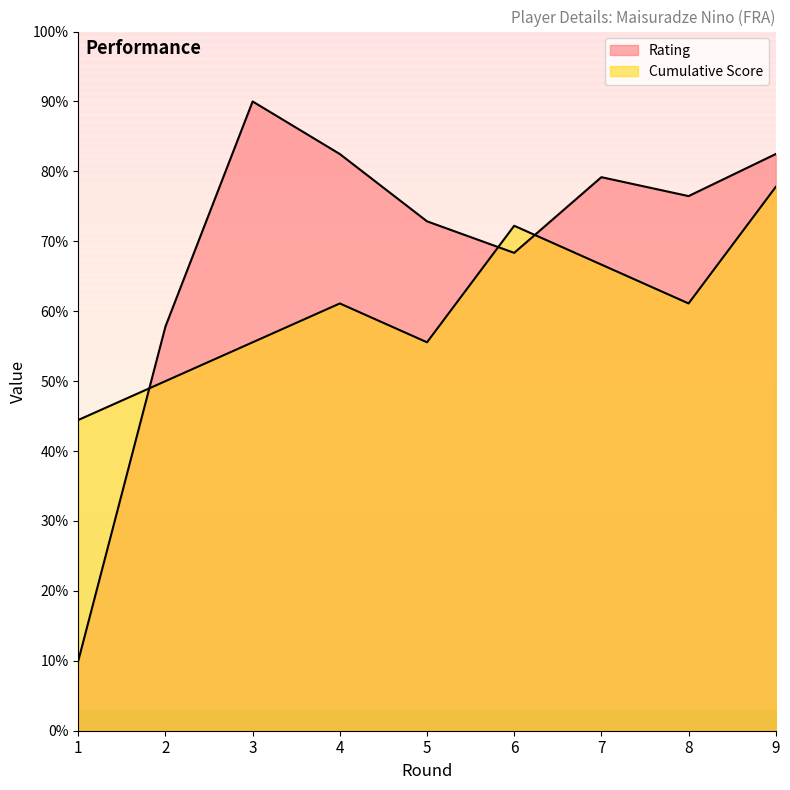

True or false: Cumulative Score and Rating intersect in this chart.

True